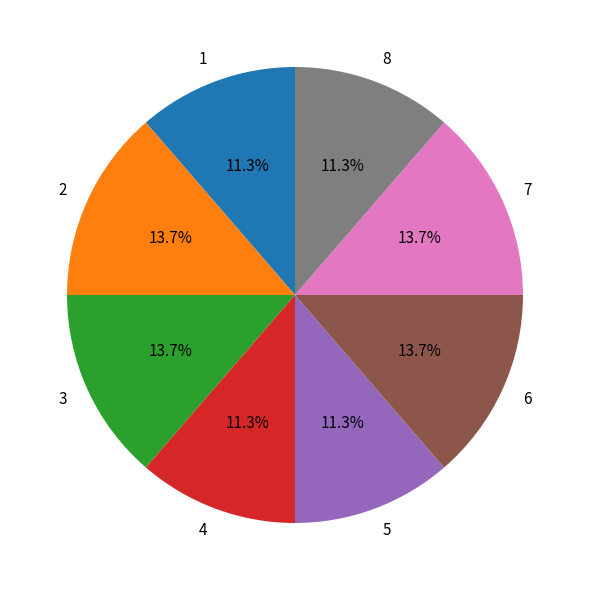

What is the ratio of the value at 7 to the value at 2?

1.0